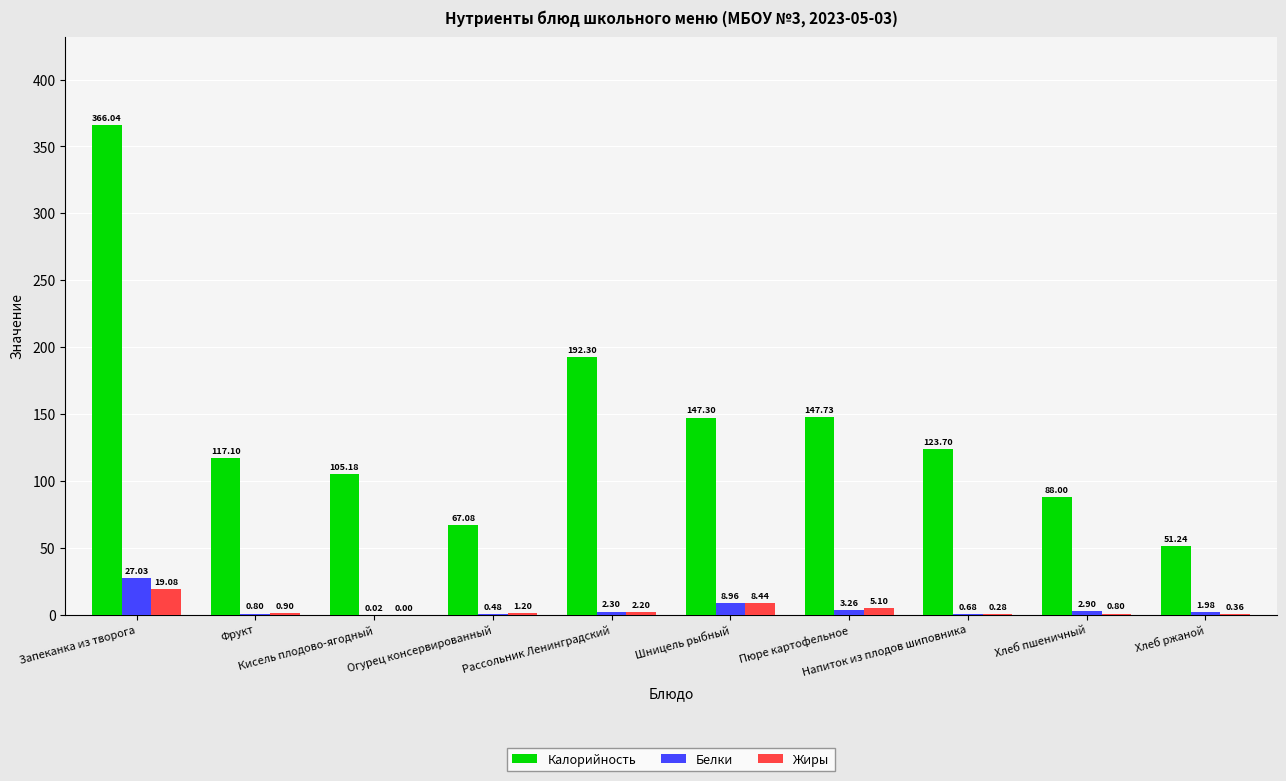

Which series has the largest total across all categories?

Калорийность